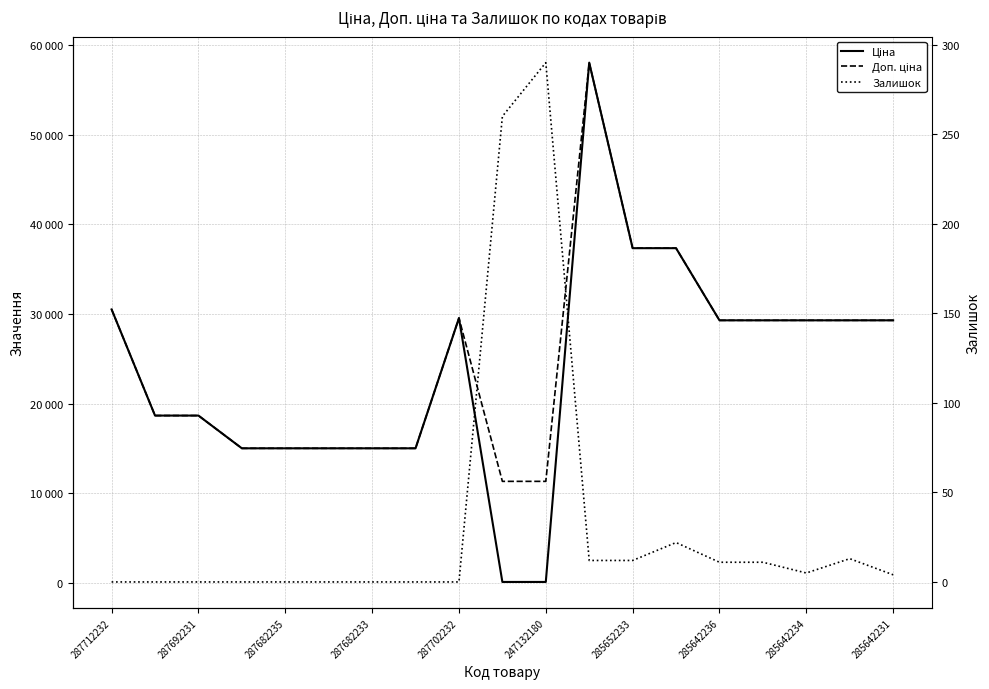

What is the average value of the Доп. ціна series?

24966.6